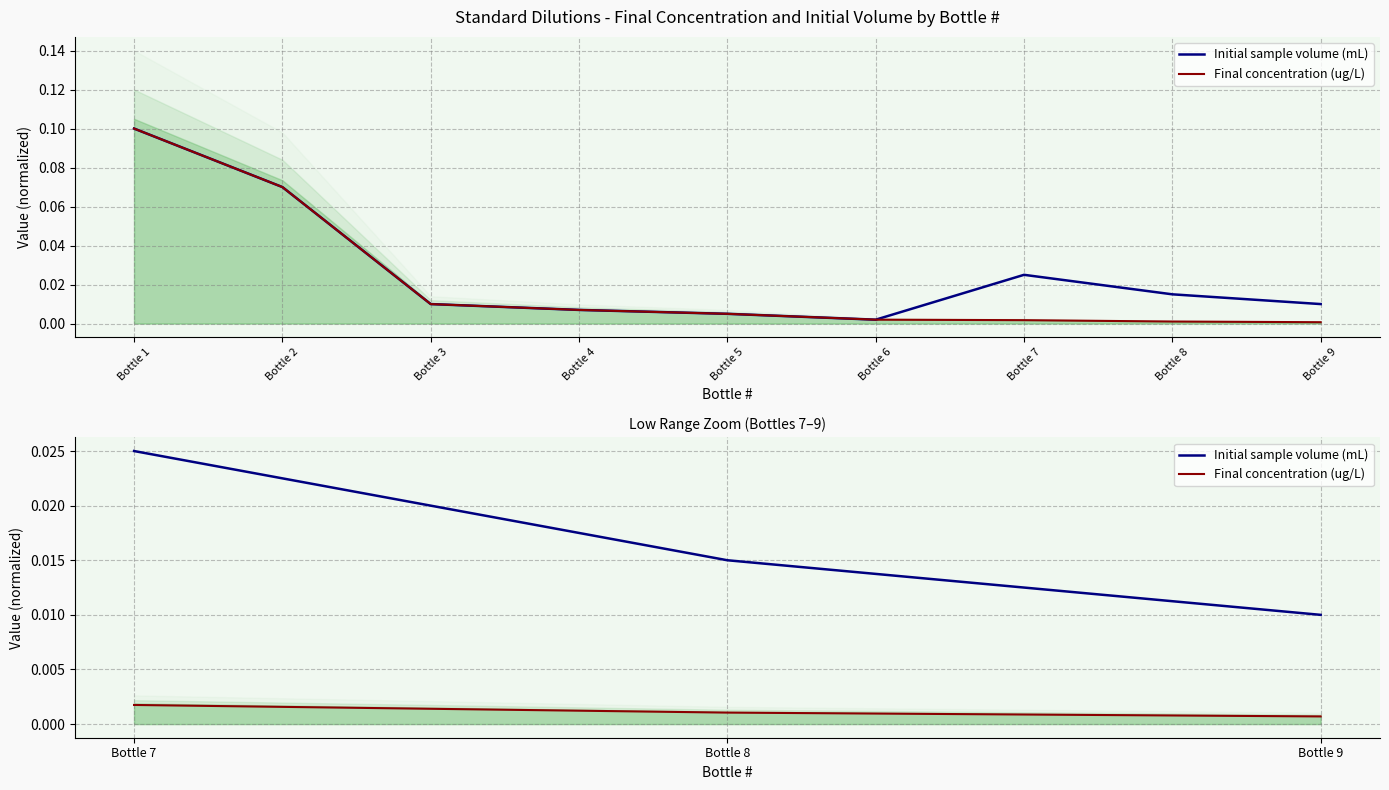

At which category is the sum across all series the highest?

Bottle 7